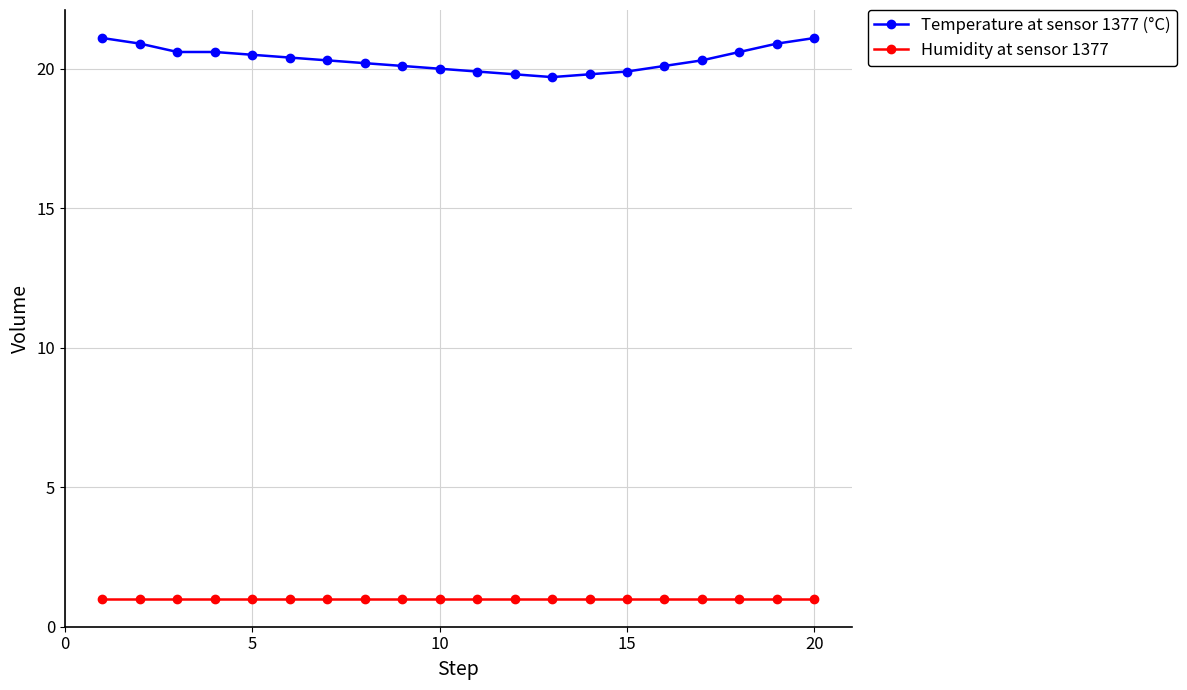

True or false: Humidity at sensor 1377 and Temperature at sensor 1377 (°C) cross at least once.

False